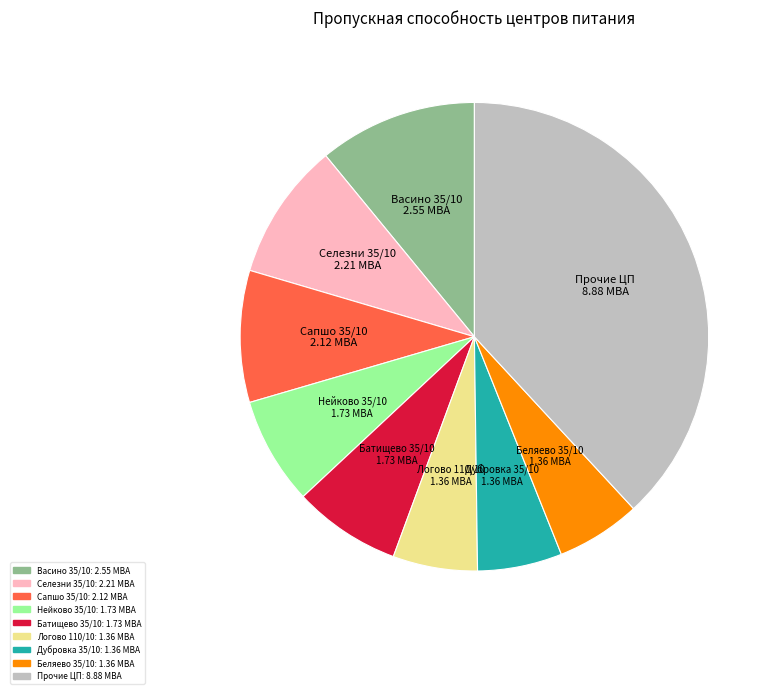

Is there a majority slice in this chart?

No